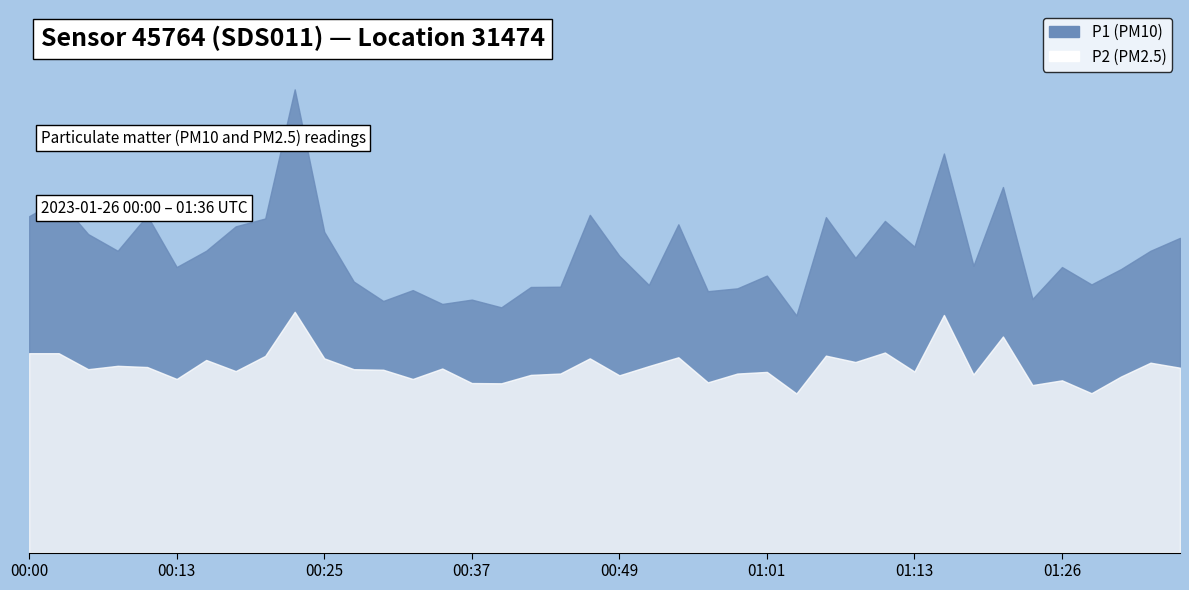

Which series has the largest total across all categories?

P1